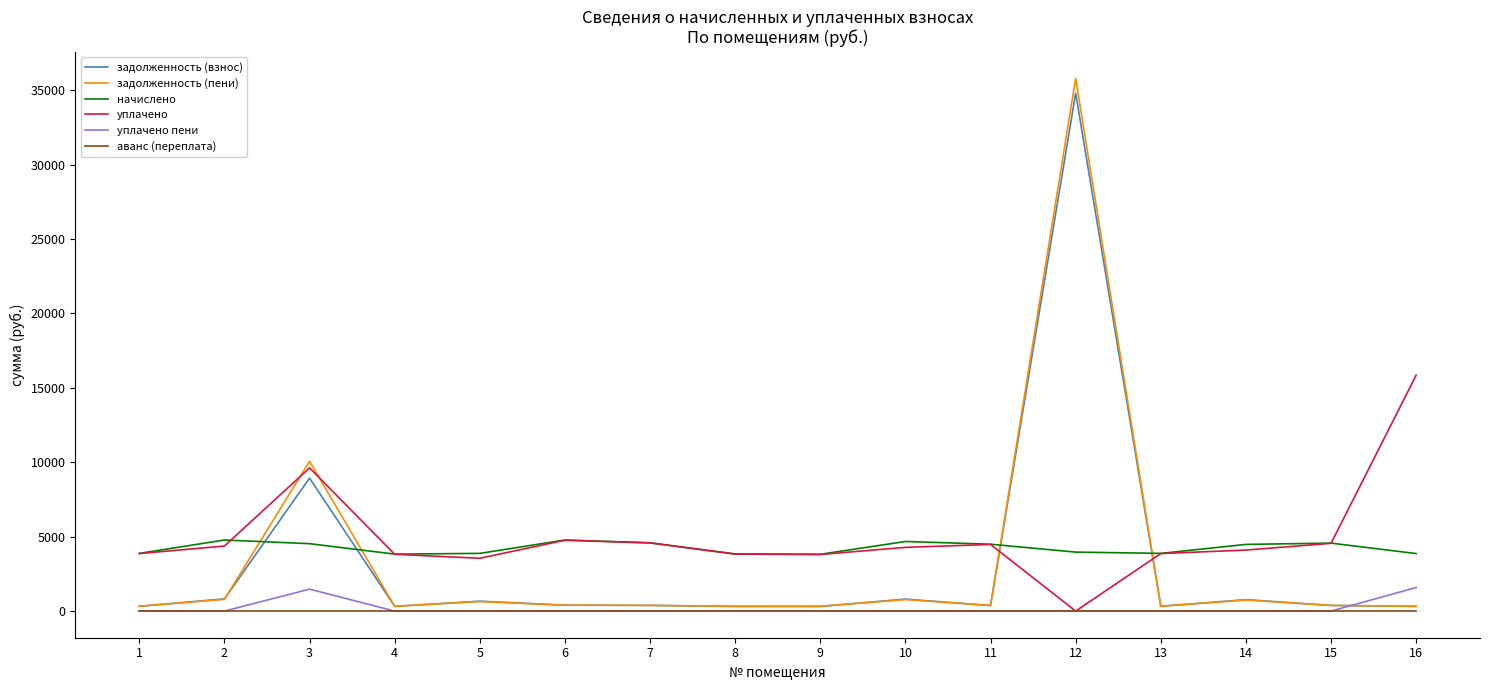

How many lines are shown in the chart?

6